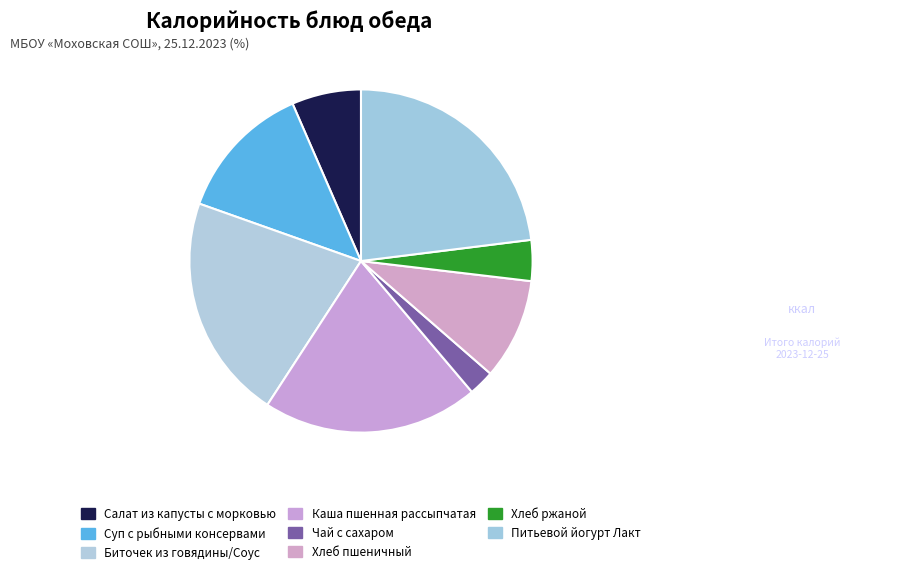

Does Суп с рыбными консервами account for over 50% of the chart?

No